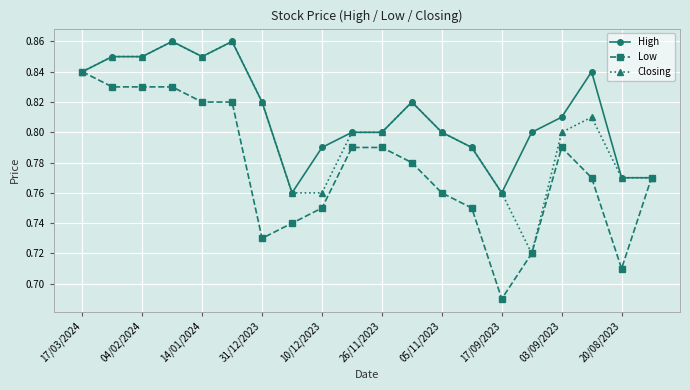

Count the Low values in the range 0 to 1.

20